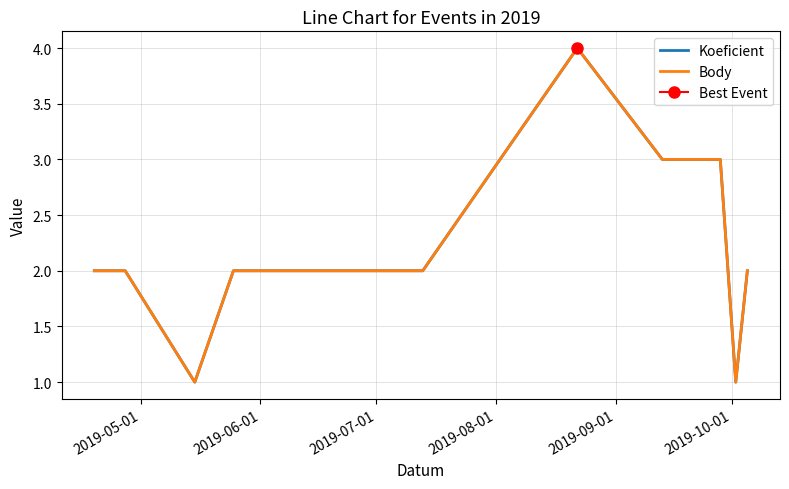

Reading left to right, list all the values displayed in this chart.

Koeficient: 2	2	1	2	2	2	4	3	3	1	2
Body: 2	2	1	2	2	2	4	3	3	1	2